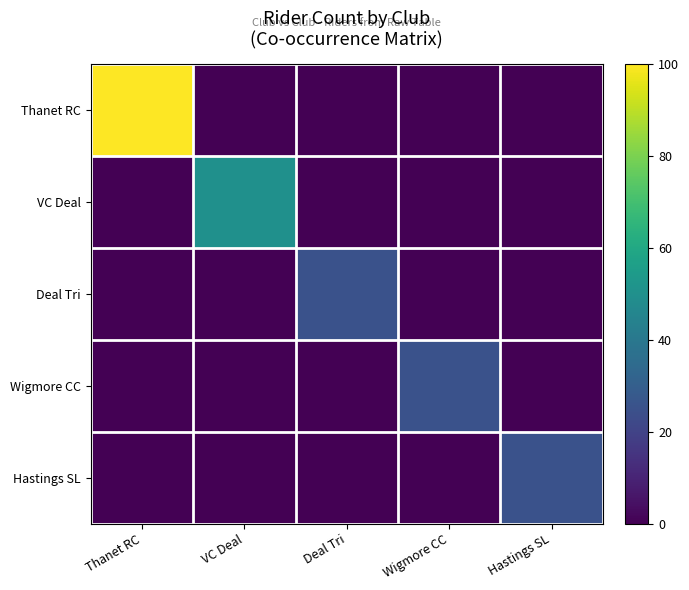

At how many categories does at least one series exceed 31?

2